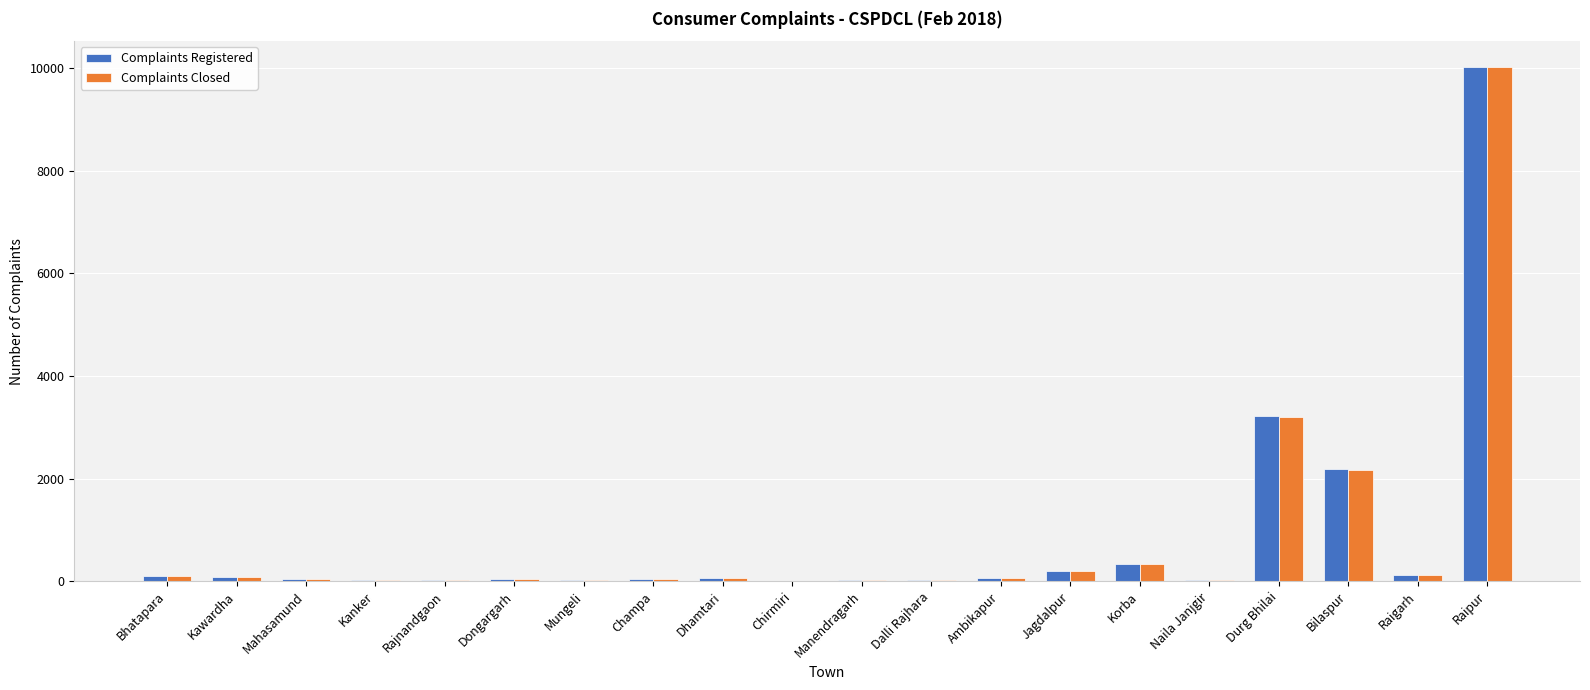

Which series has the widest spread of values?

Complaints Closed